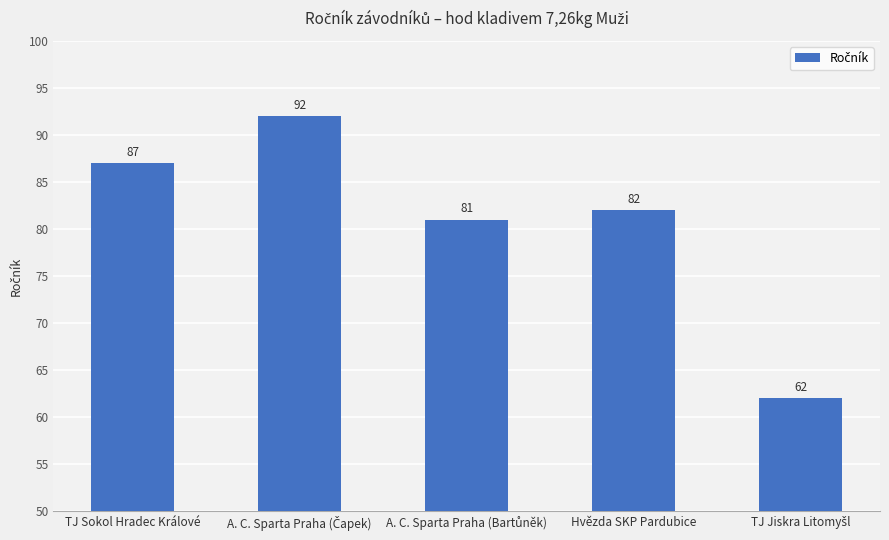

Reading left to right, extract all data points from this chart.

87	92	81	82	62